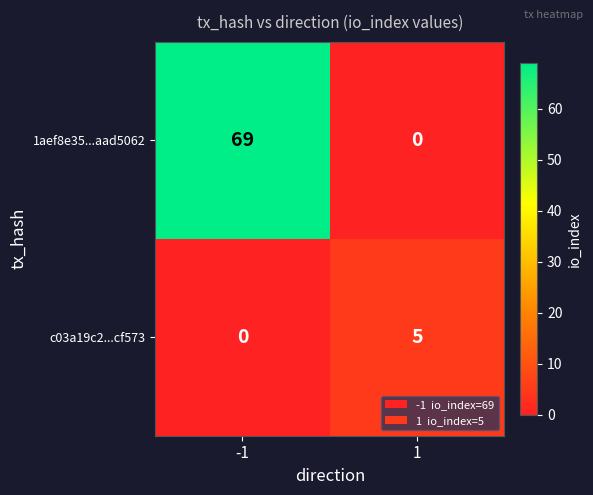

What is the sum of all 1aef8e35...aad5062 values?

69